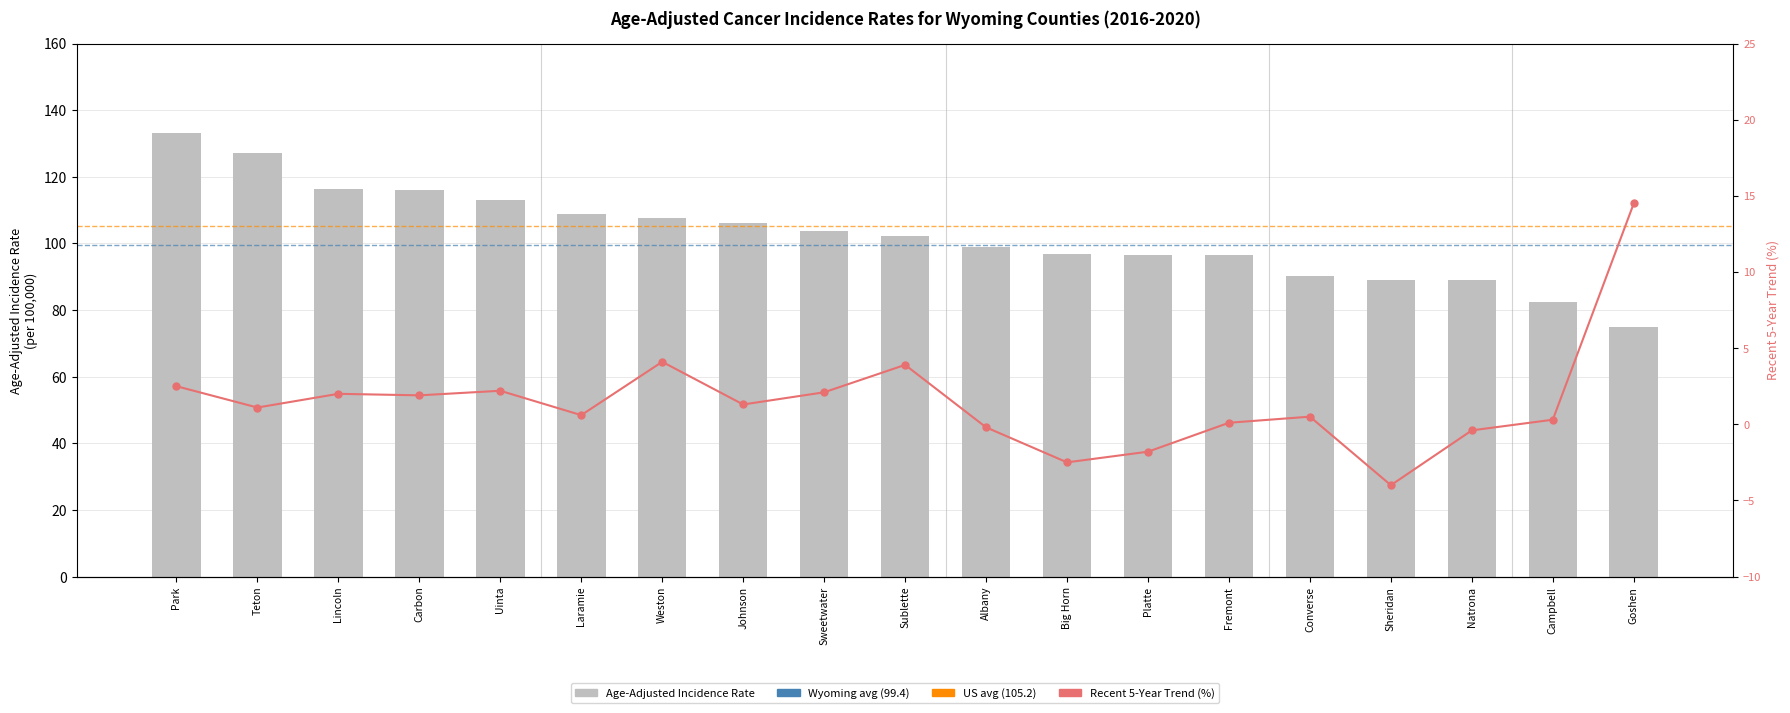

At which category does the chart reach its minimum across all series?

Sheridan